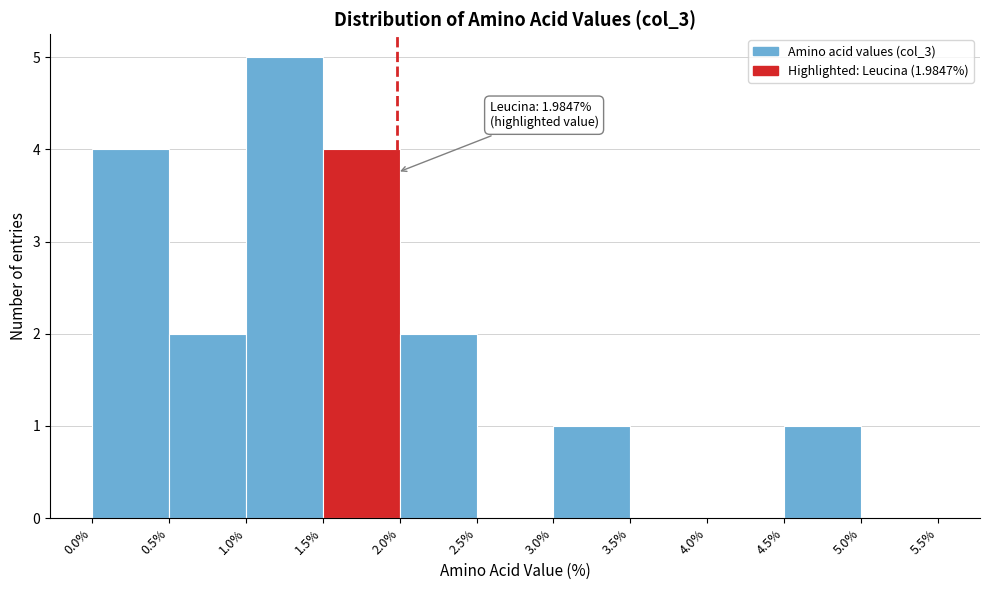

Which range on the x-axis has the tallest bar?

1.0% to 1.5%